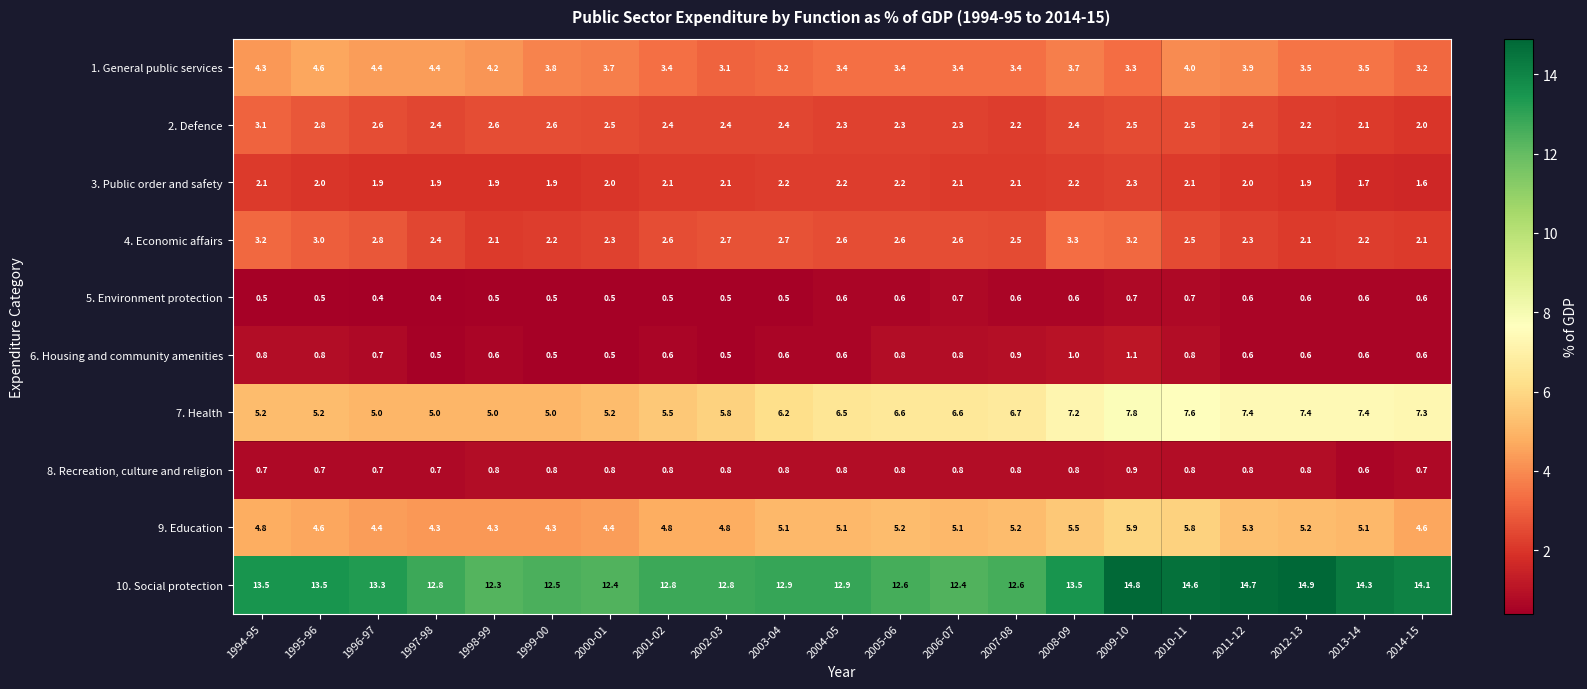

At which category does the chart reach its peak across all series?

2012-13